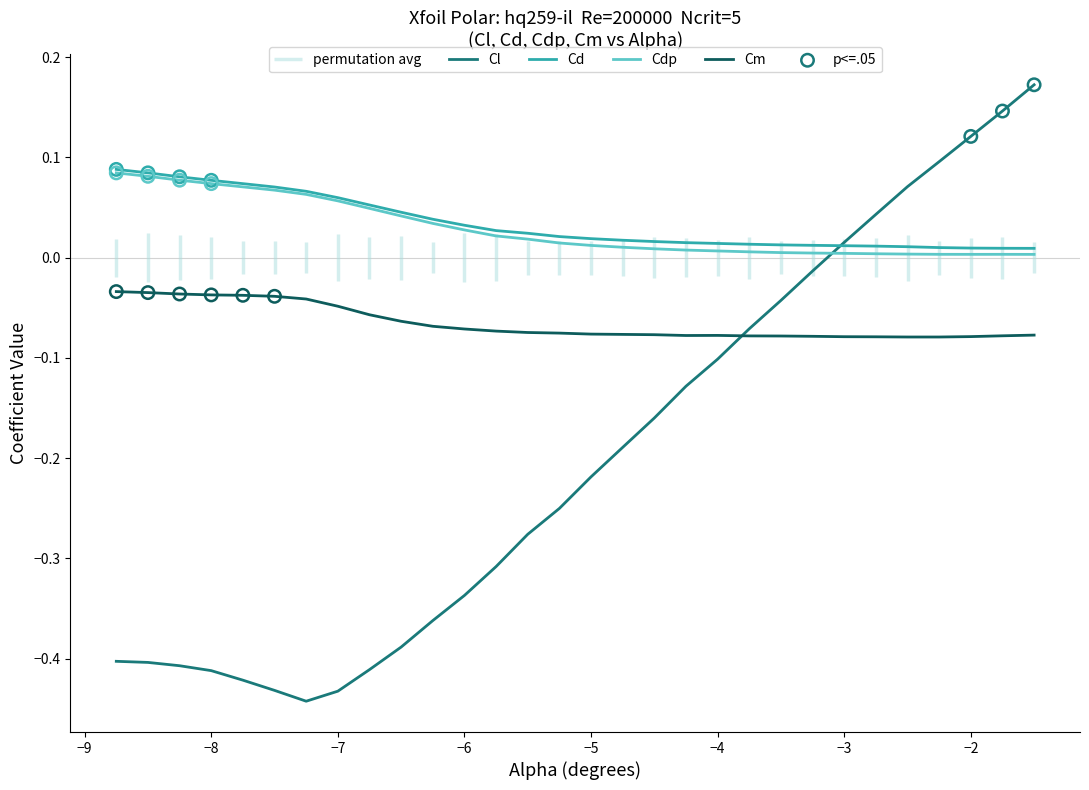

At how many categories does at least one series exceed 0?

30